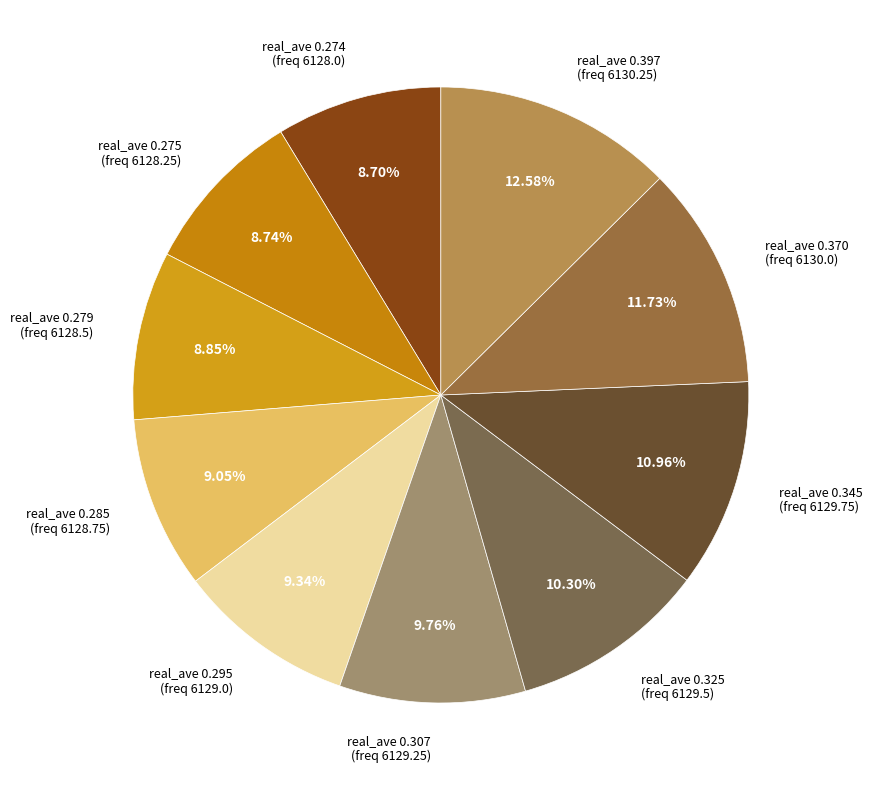

Is there a majority slice in this chart?

No